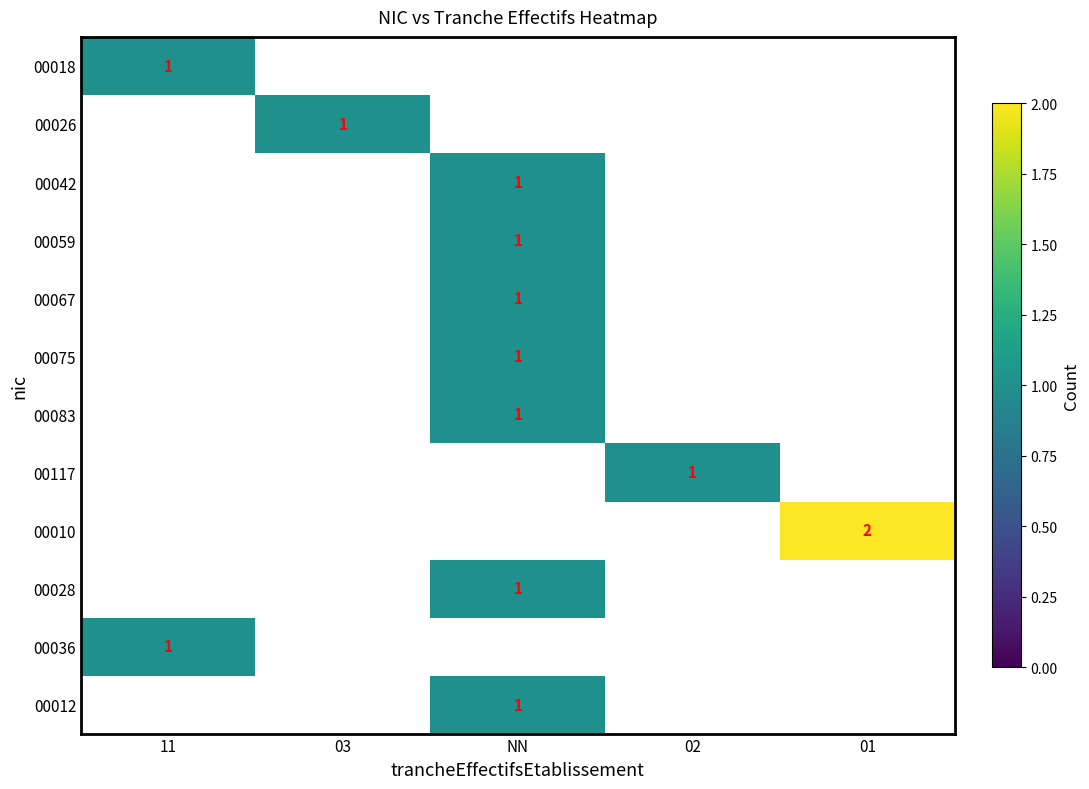

The value of 00028 at NN is 1. True or false?

True